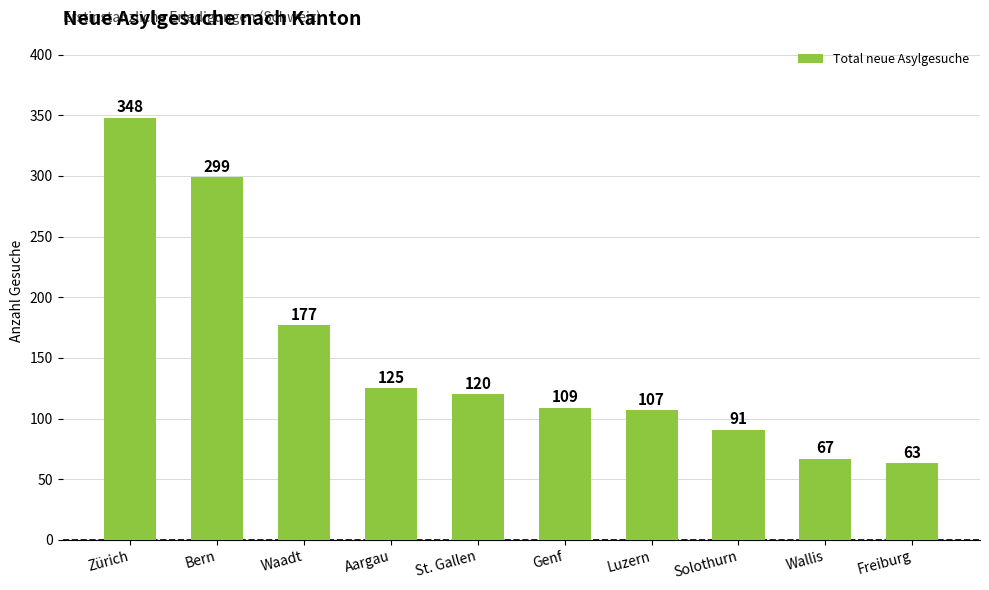

What is the greatest value displayed?

348